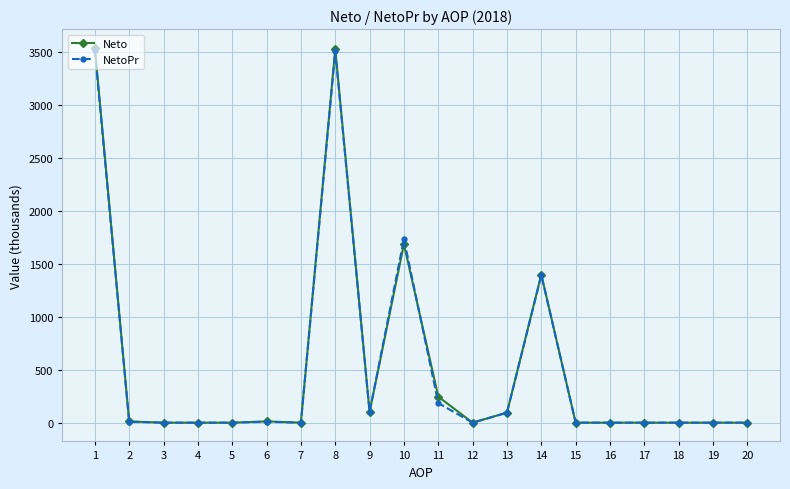

True or false: NetoPr has more than 2 interior local peaks.

True